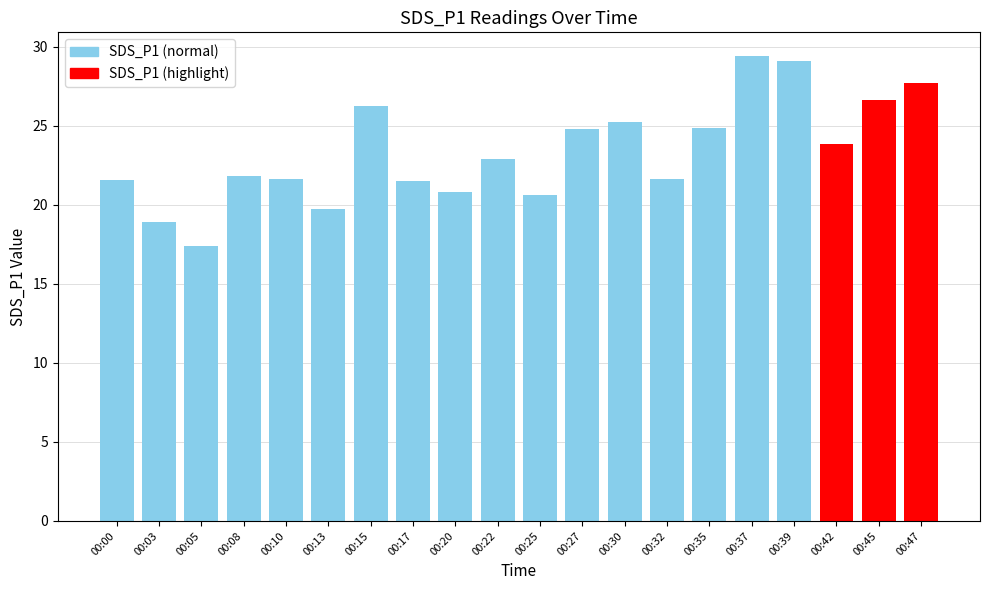

Does the chart contain stacked bars?

No